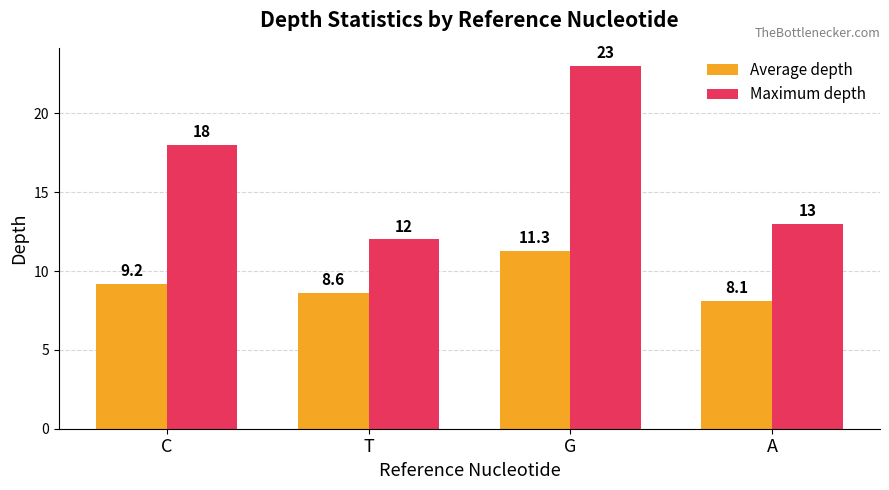

The Maximum depth series shows 23.0 at G. True or false?

True